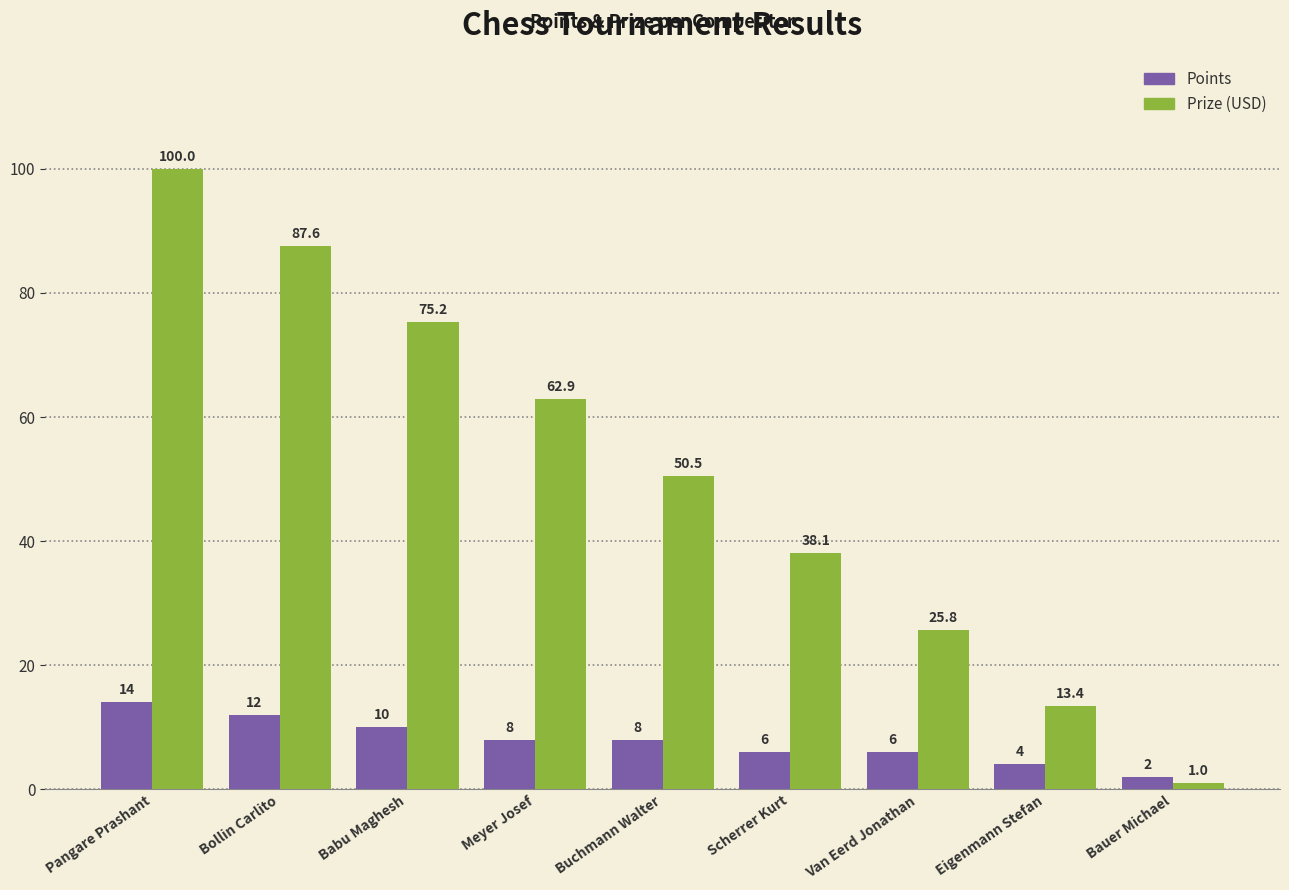

What is the lowest value of the Points series?

2.0